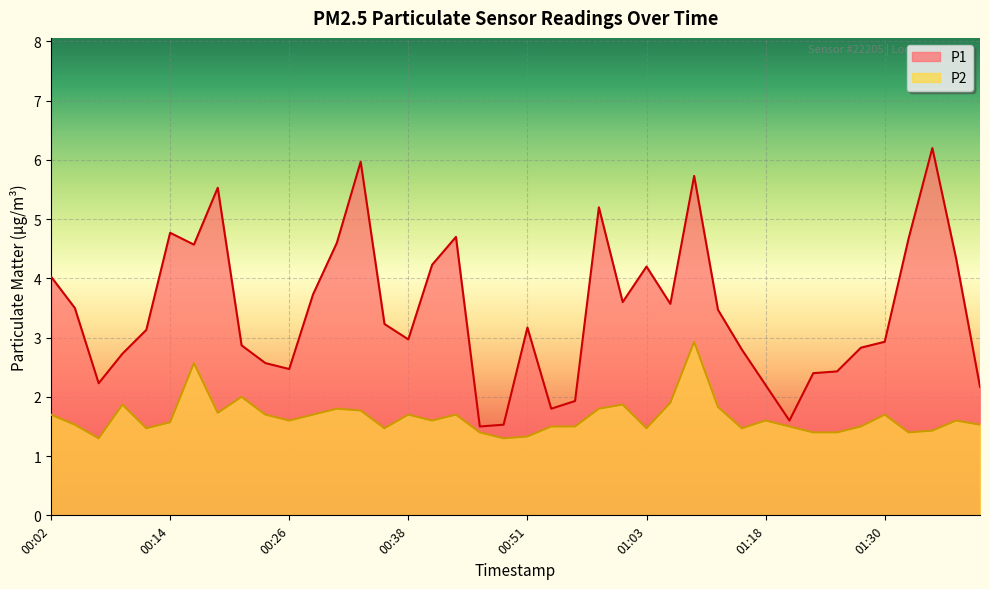

What is the sum of all P1 values?

138.1